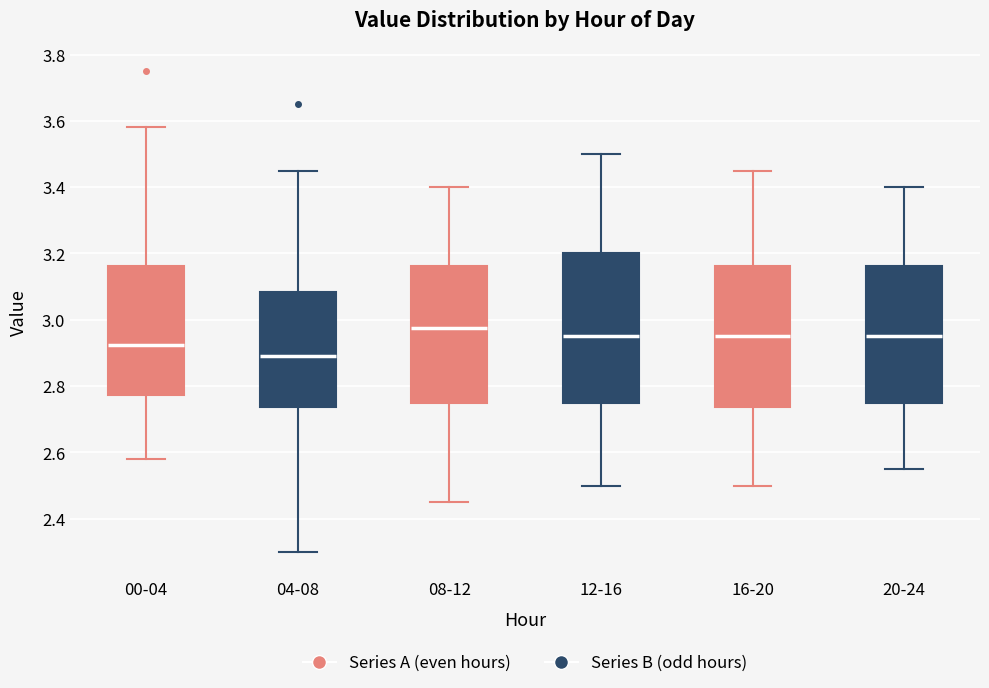

Comparing the boxes themselves (not the whiskers), which one is the tallest?

12-16